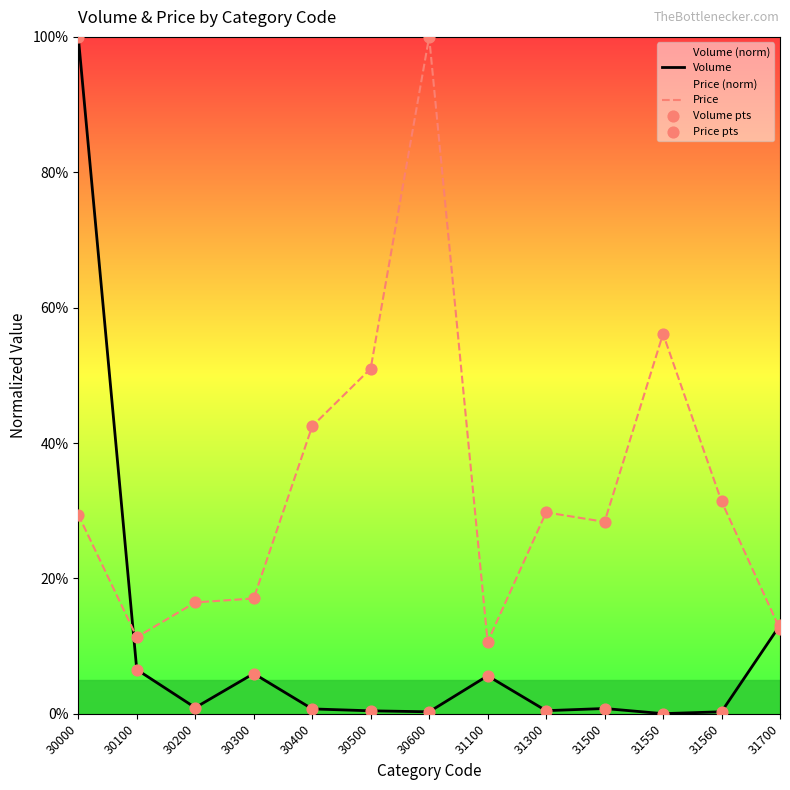

Which series has the largest Y range (max minus min)?

Volume